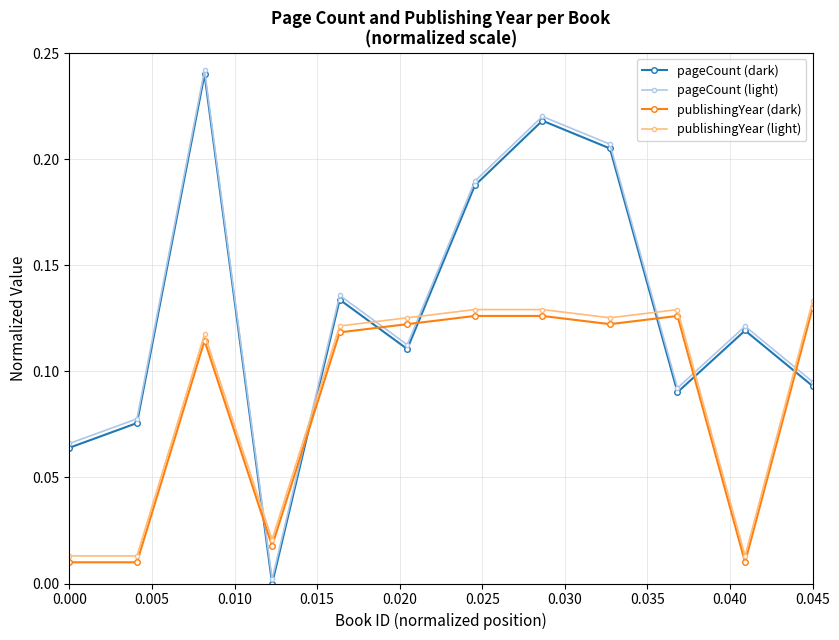

How many interior local valleys does the pageCount (light) series have?

3